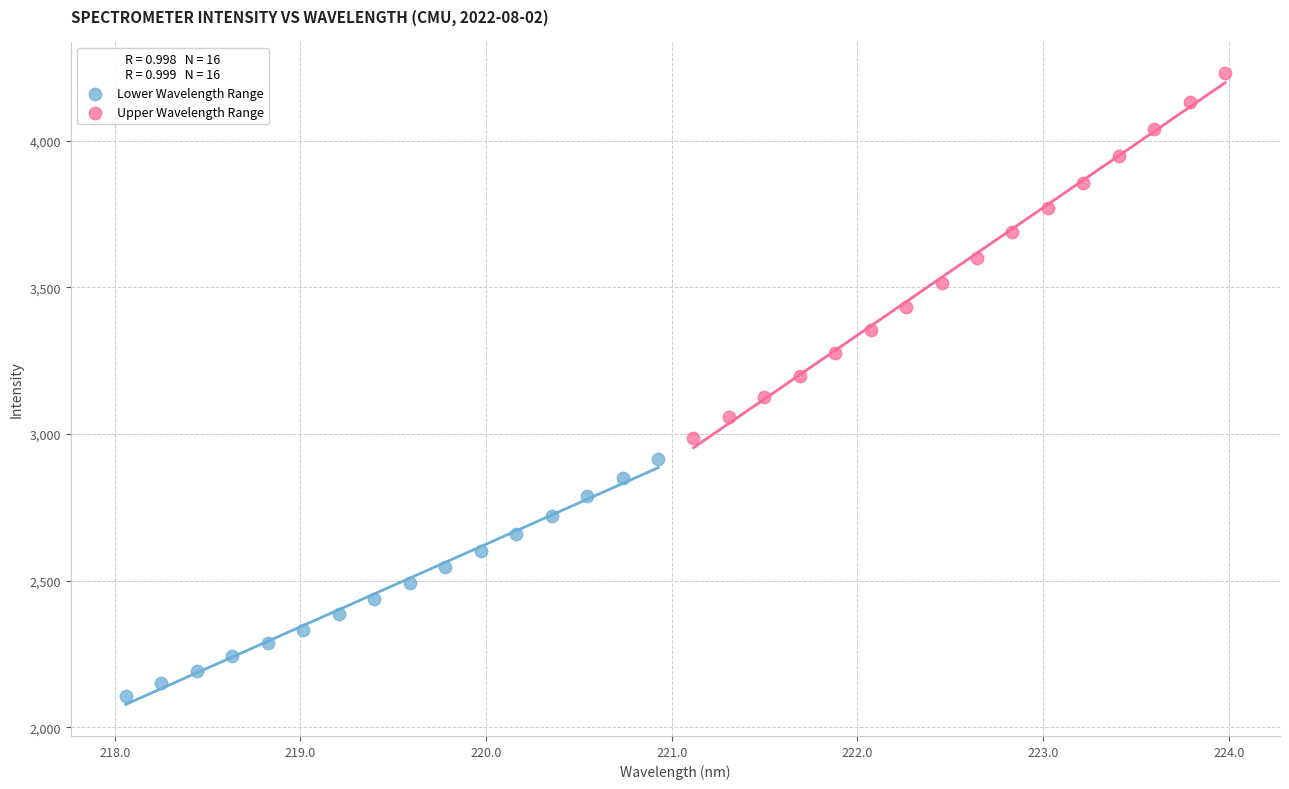

Which series contains the highest Y value?

Upper Wavelength Range